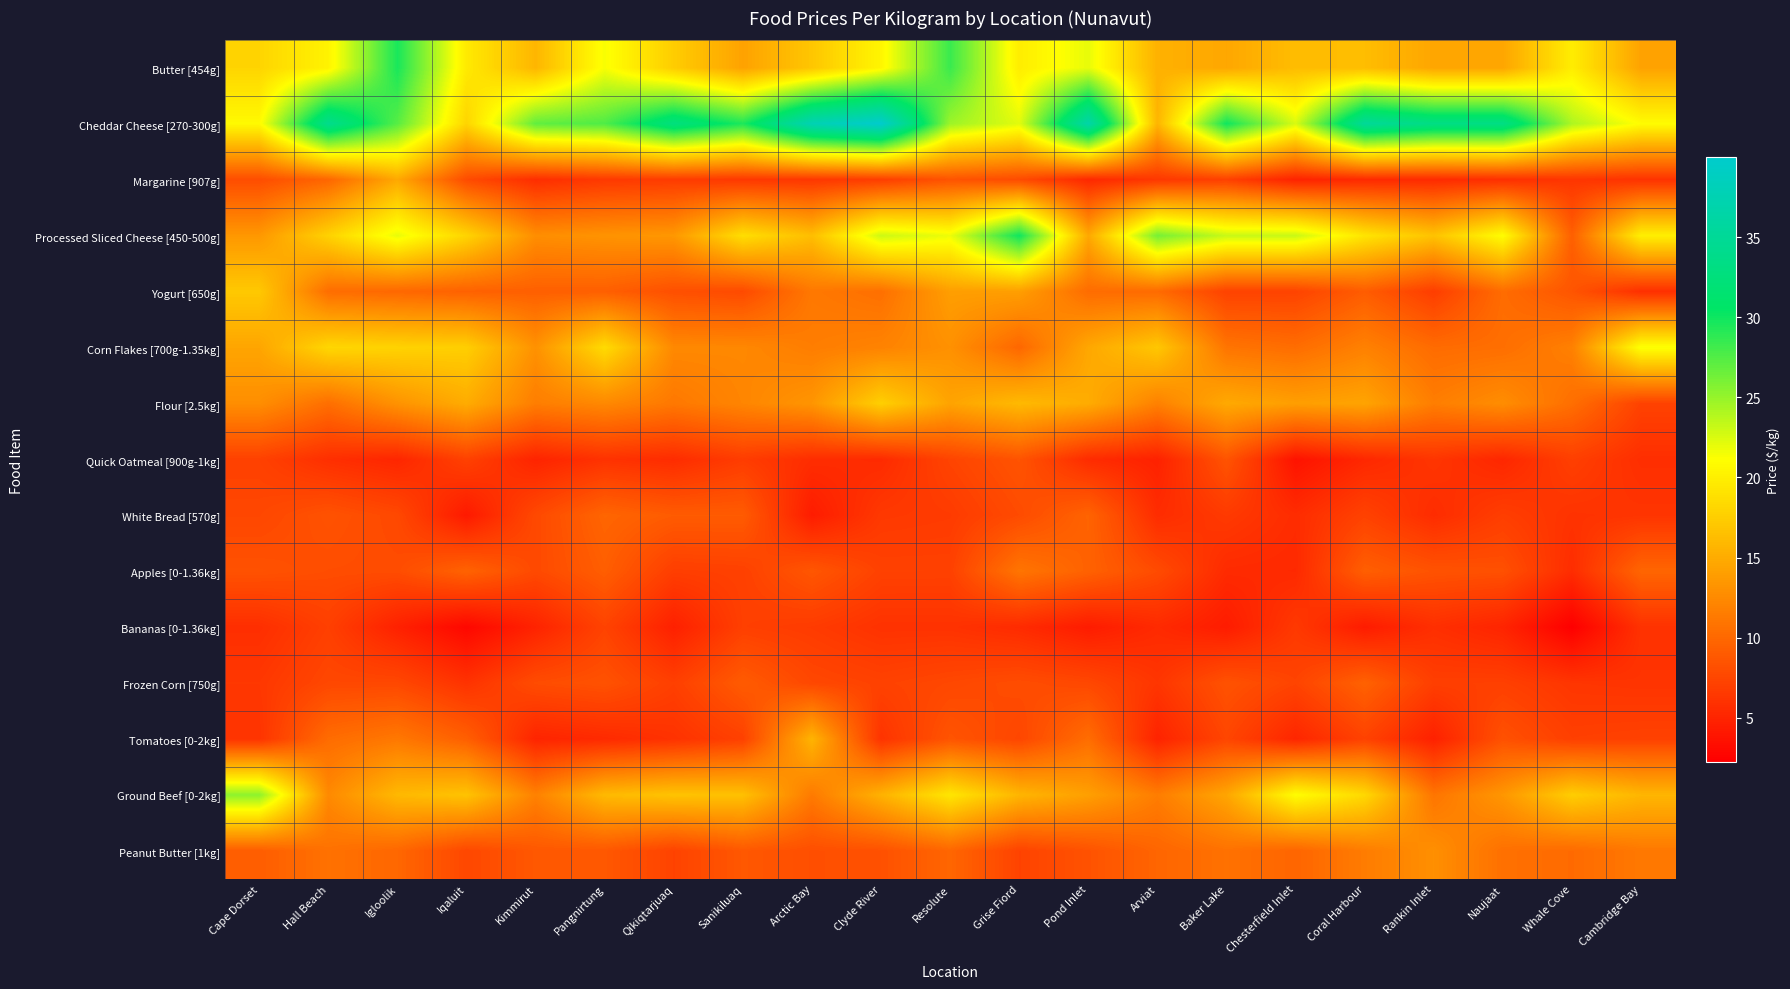

Which series has the largest total across all categories?

Cheddar Cheese [270-300g]